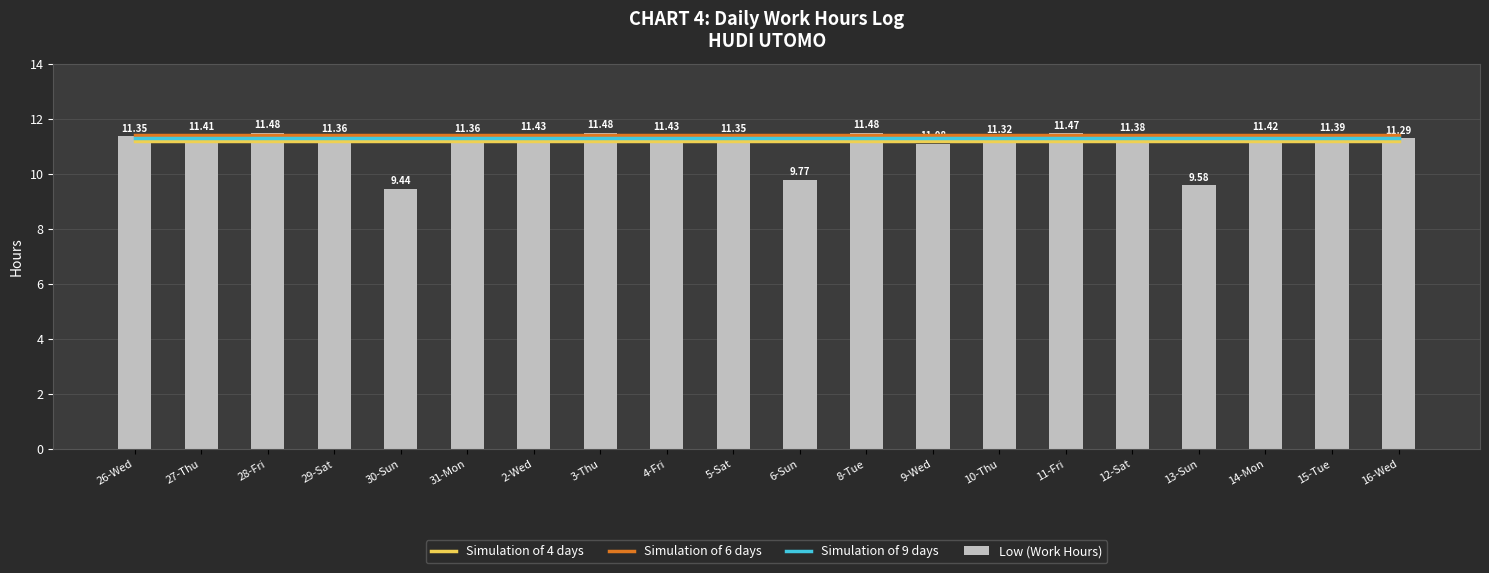

Which has a higher value, 12-Sat or 2-Wed?

12-Sat